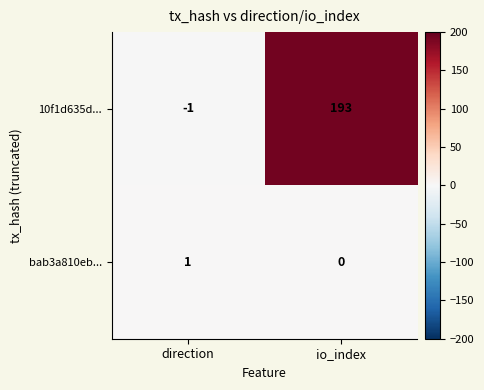

Which label corresponds to the smallest value in the chart?

direction